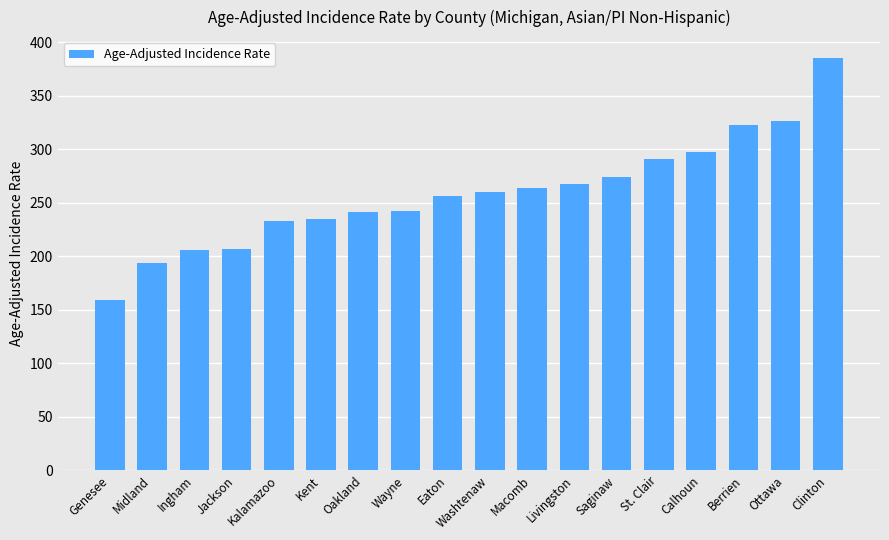

What is the difference between the maximum and minimum values?

226.6